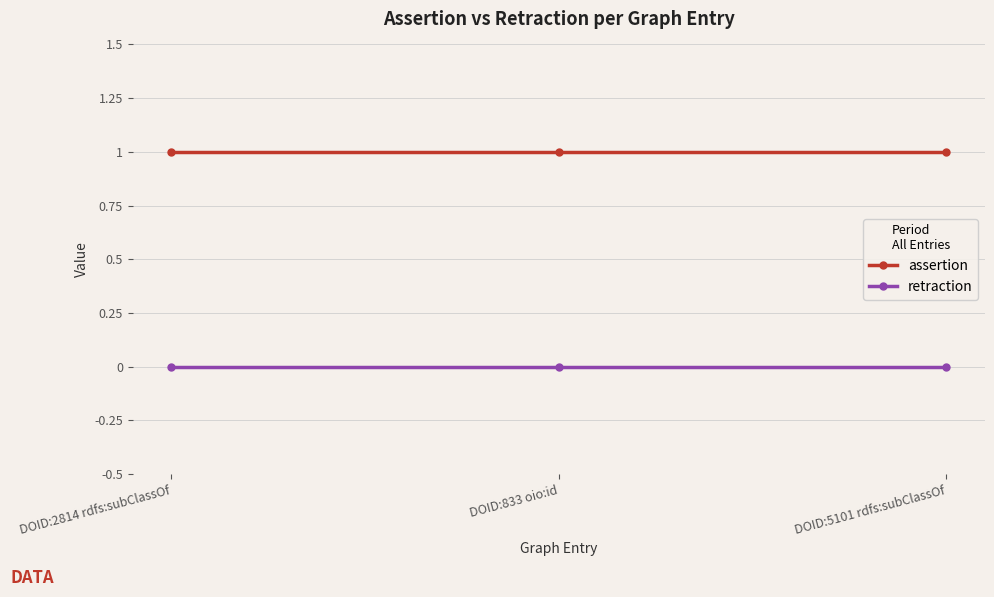

How many lines are shown in the chart?

2